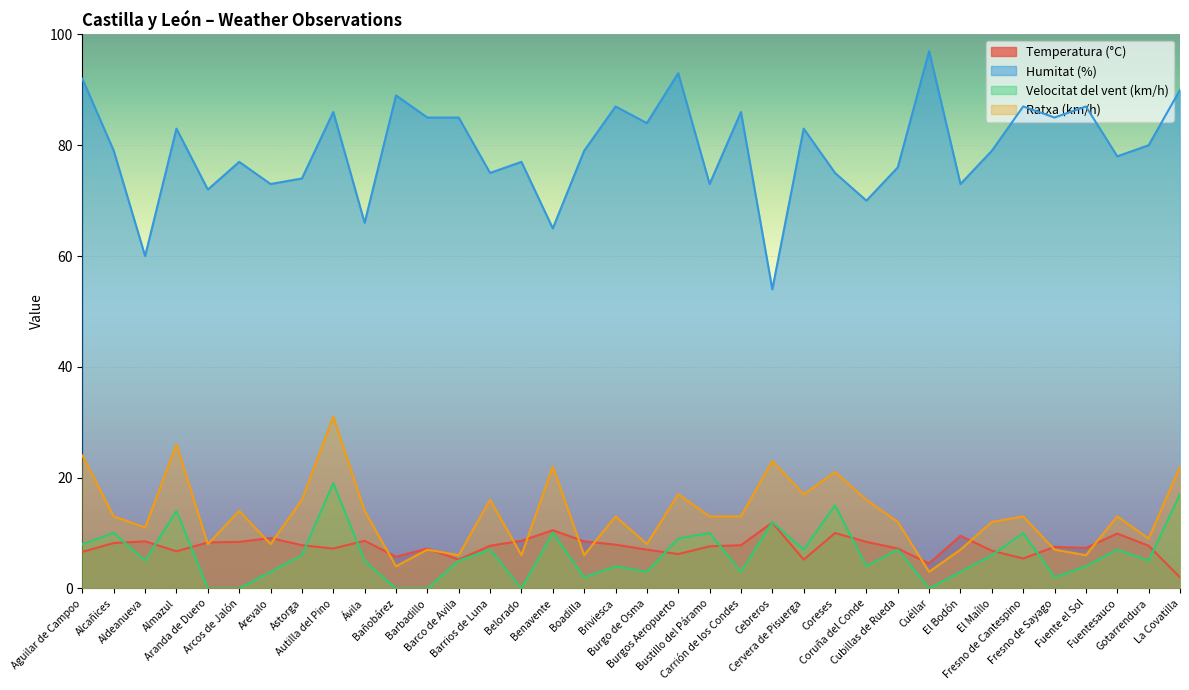

Which series ends up on top after the final intersection of Temperatura (°C) and Velocitat del vent (km/h)?

Velocitat del vent (km/h)